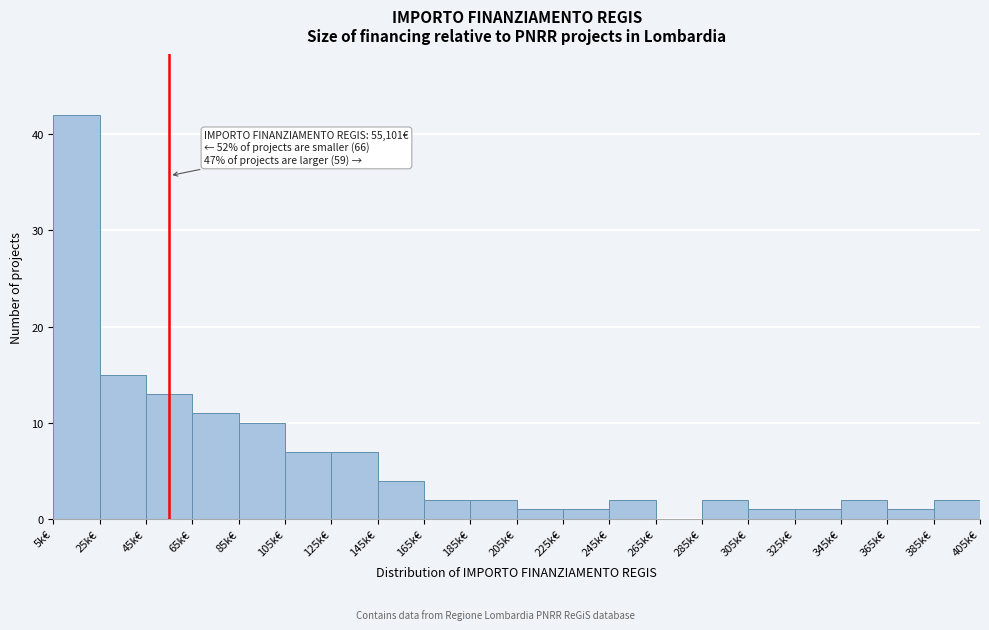

Reading left to right, extract all data points from this chart.

5k€=42	25k€=15	45k€=13	65k€=11	85k€=10	105k€=7	125k€=7	145k€=4	165k€=2	185k€=2	205k€=1	225k€=1	245k€=2	265k€=0	285k€=2	305k€=1	325k€=1	345k€=2	365k€=1	385k€=2